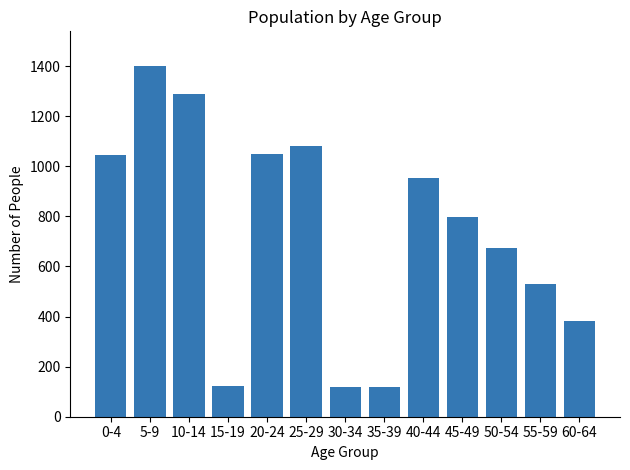

Where is the data nearest to the value 758?

45-49